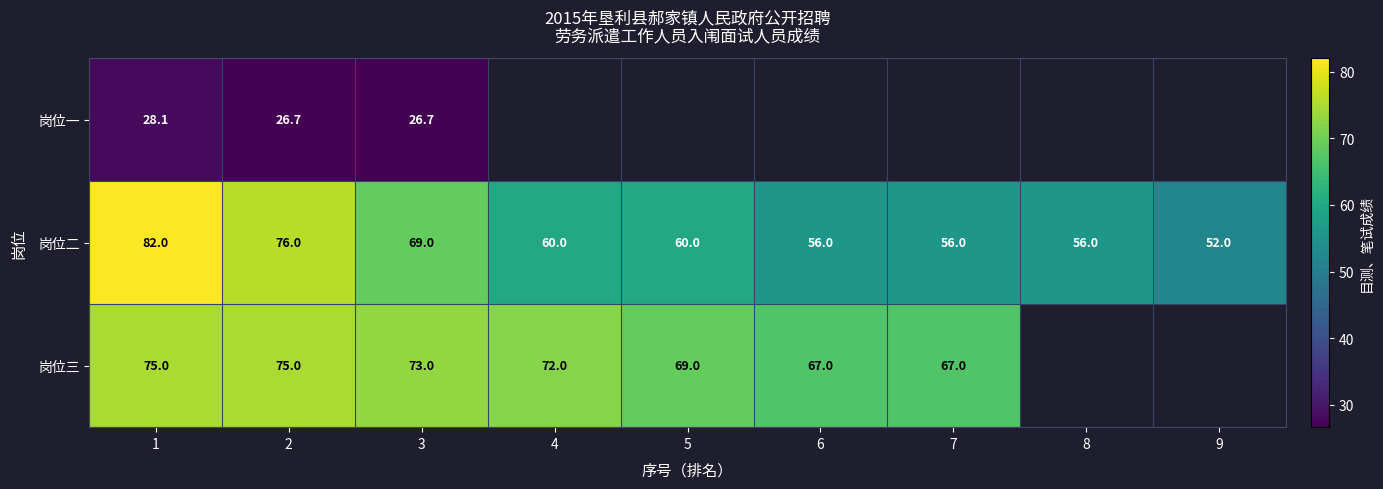

Is the value of 岗位一 at 3 greater than the value of 岗位三 at 7?

No